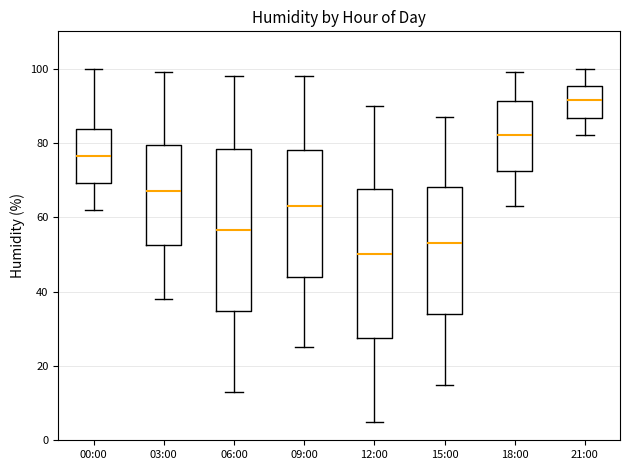

Reading left to right, transcribe this box plot: for each box, give where its median line is, the range the box spans, and where its two whiskers end, as read against the y-axis. The values are not printed on the chart, so give them approximately, as read against the axis.

00:00: median 76, box 70 to 84, whiskers 62 to 100
03:00: median 68, box 52 to 80, whiskers 38 to 100
06:00: median 56, box 34 to 78, whiskers 14 to 98
09:00: median 64, box 44 to 78, whiskers 26 to 98
12:00: median 50, box 28 to 68, whiskers 6 to 90
15:00: median 54, box 34 to 68, whiskers 16 to 88
18:00: median 82, box 72 to 92, whiskers 64 to 100
21:00: median 92, box 86 to 96, whiskers 82 to 100